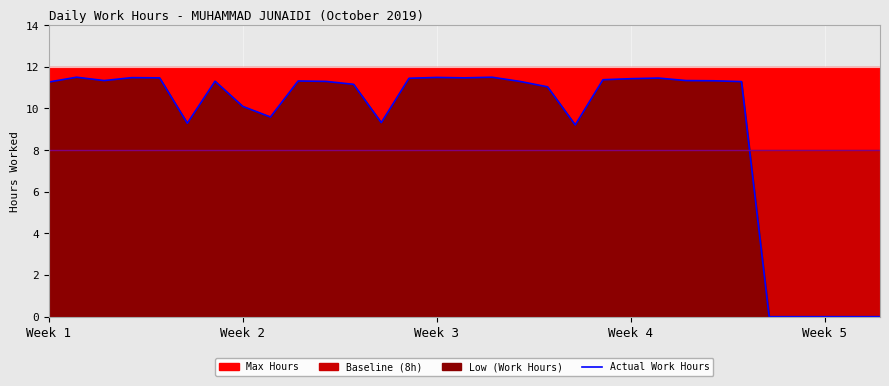

What position from the left is 23?

24